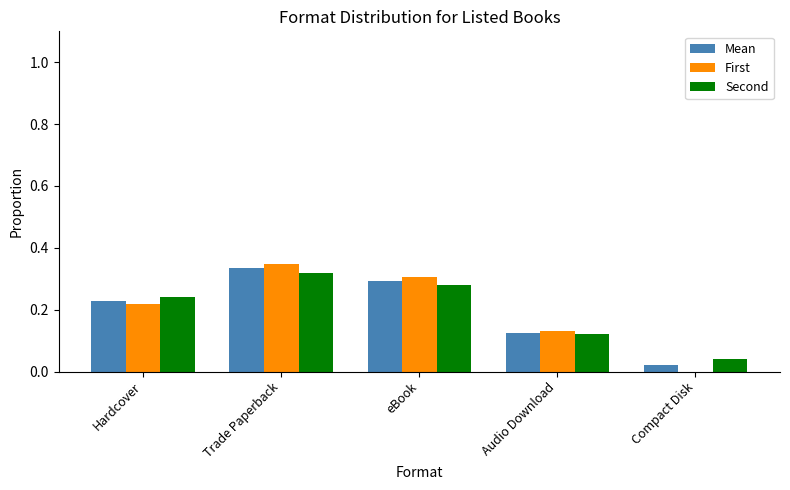

The value of First at Trade Paperback is 0.3. True or false?

True